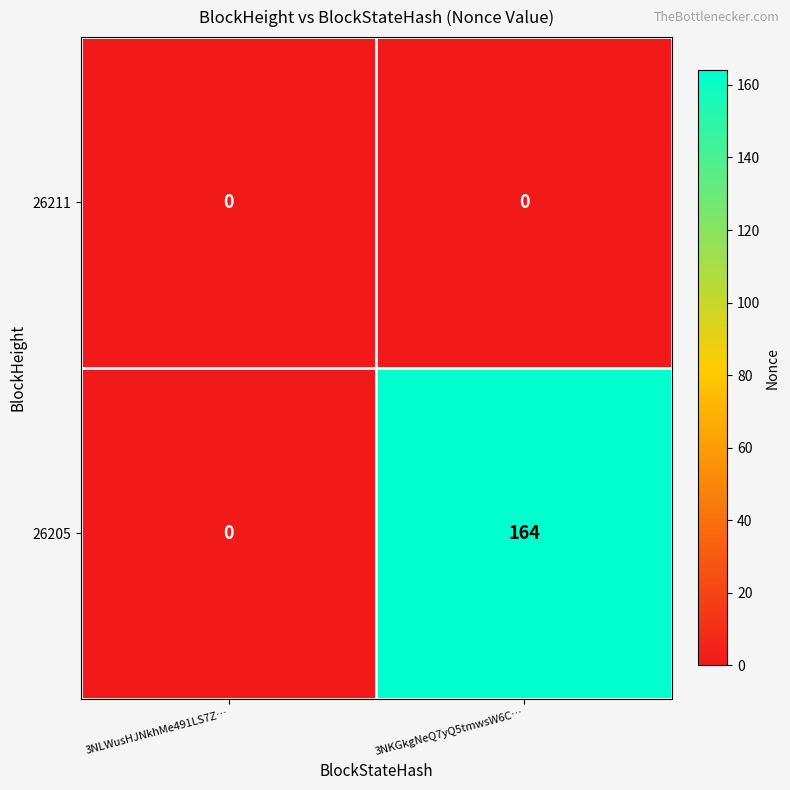

At which category is the sum across all series the highest?

3NKGkgNeQ7yQ5tmwsW6C…